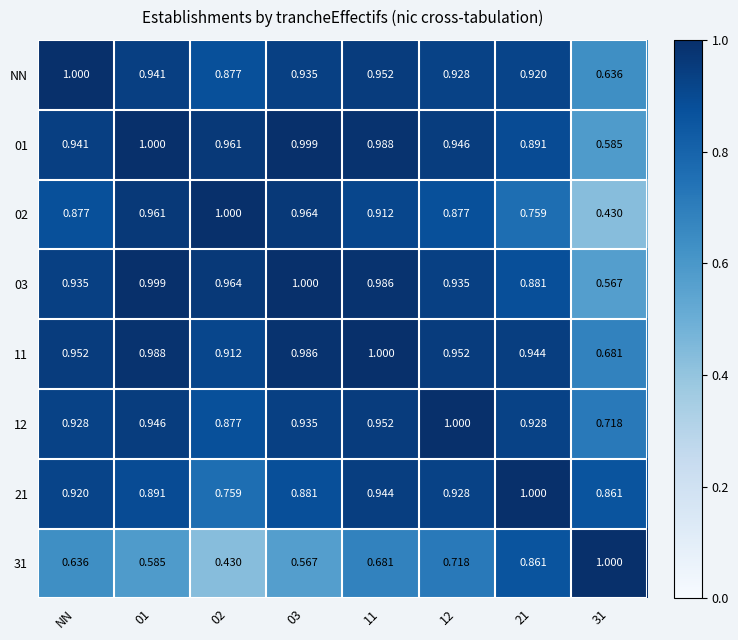

Which series changed the most between NN and 11?

03